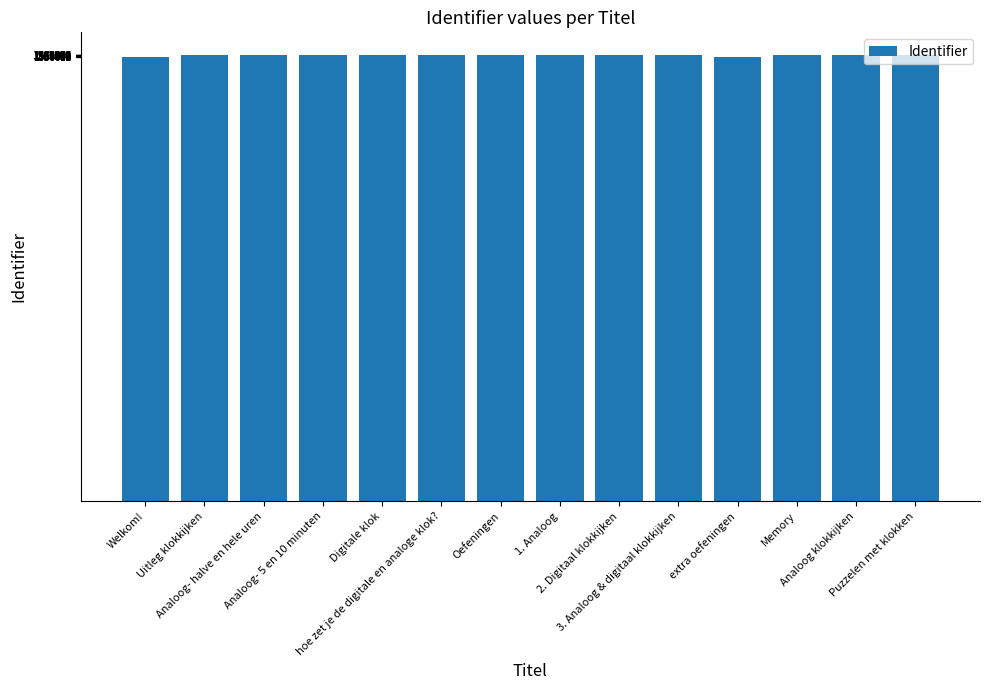

What is the value of the 13th bar from the left?

1563566